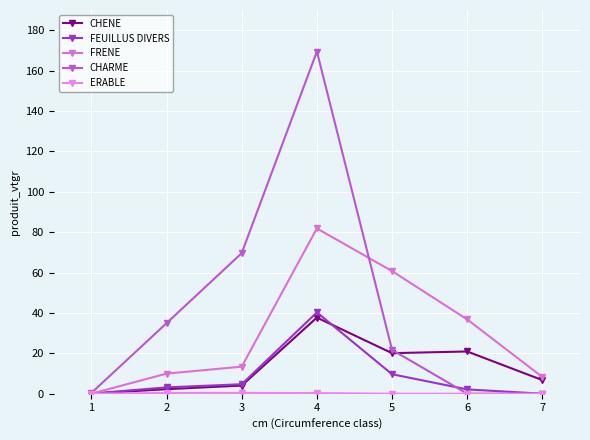

Which has a higher value, 1 or 6?

6